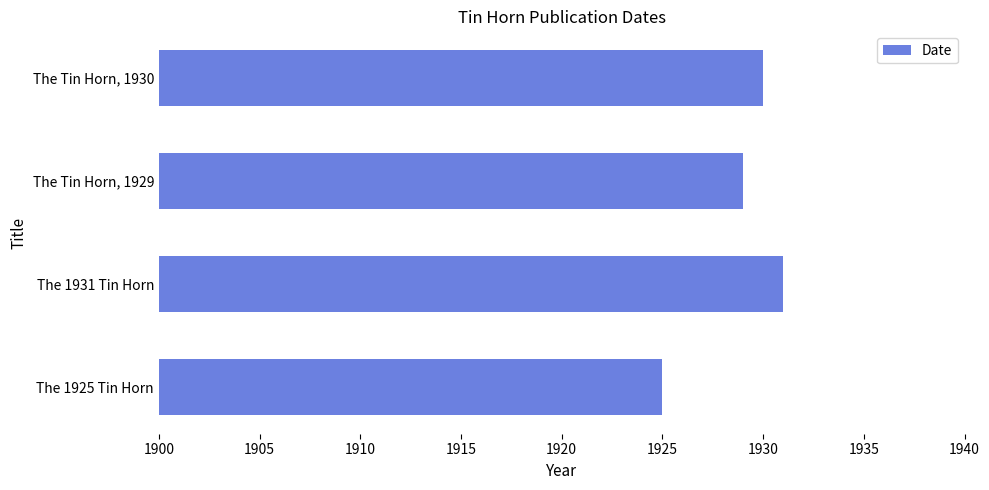

Are the bars horizontal?

Yes